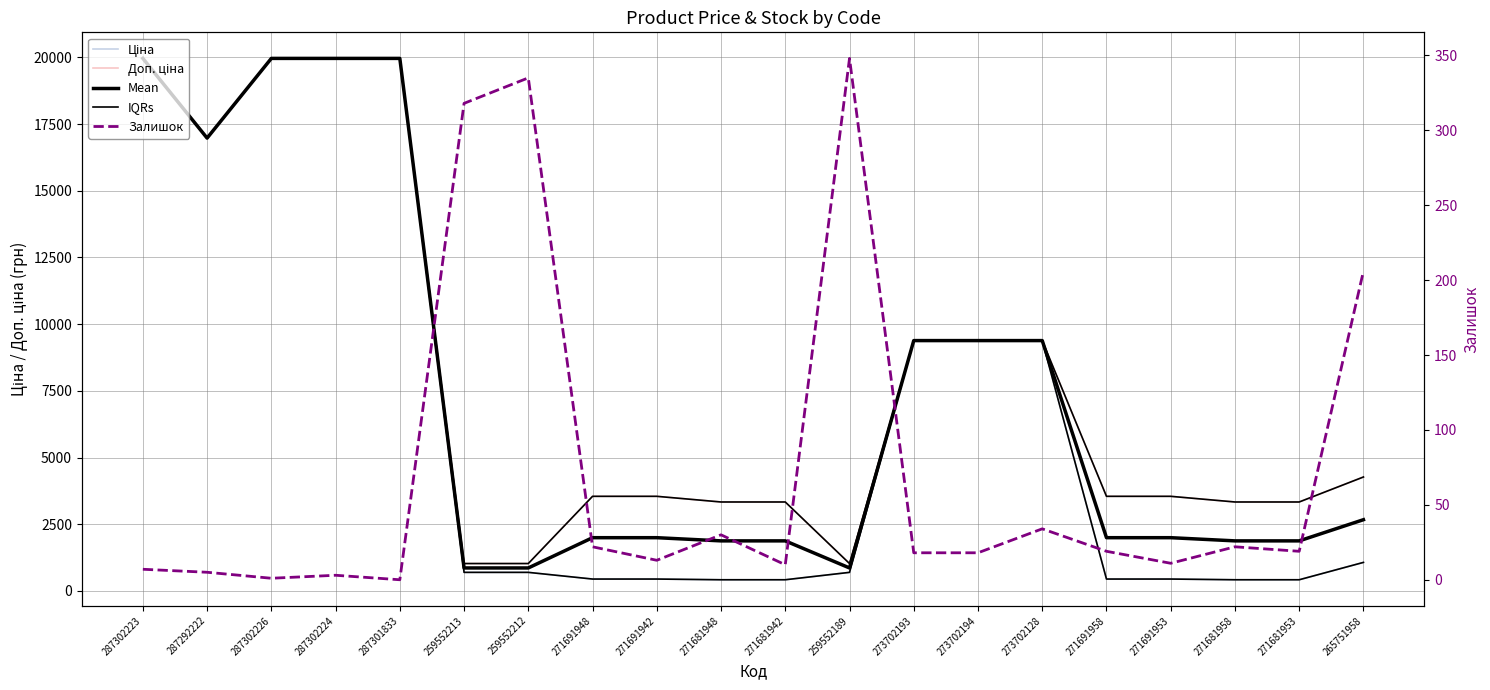

Is it true that Ціна equals 16976.3 at 287292222?

True